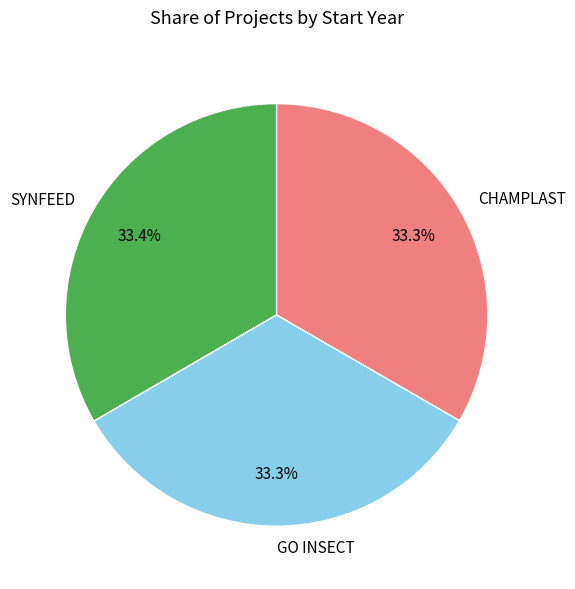

To the nearest percent, what percentage of the pie is CHAMPLAST?

33%